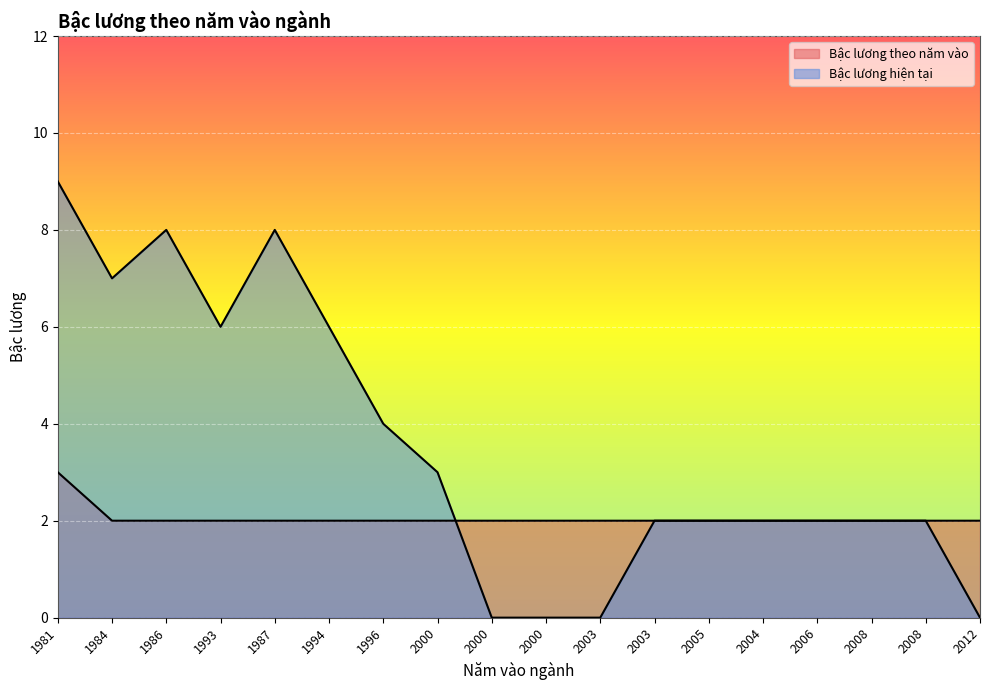

What is the approximate value of Bậc lương hiện tại at 1986?

8